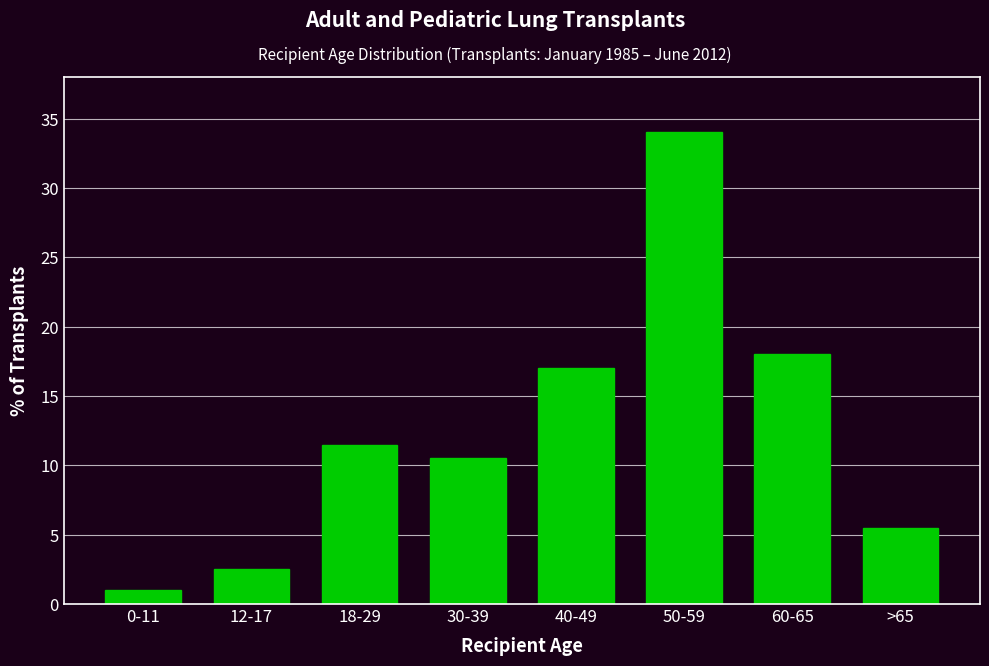

Reading left to right, transcribe all the data shown in this chart.

1.0	2.5	11.5	10.5	17.0	34.0	18.0	5.5